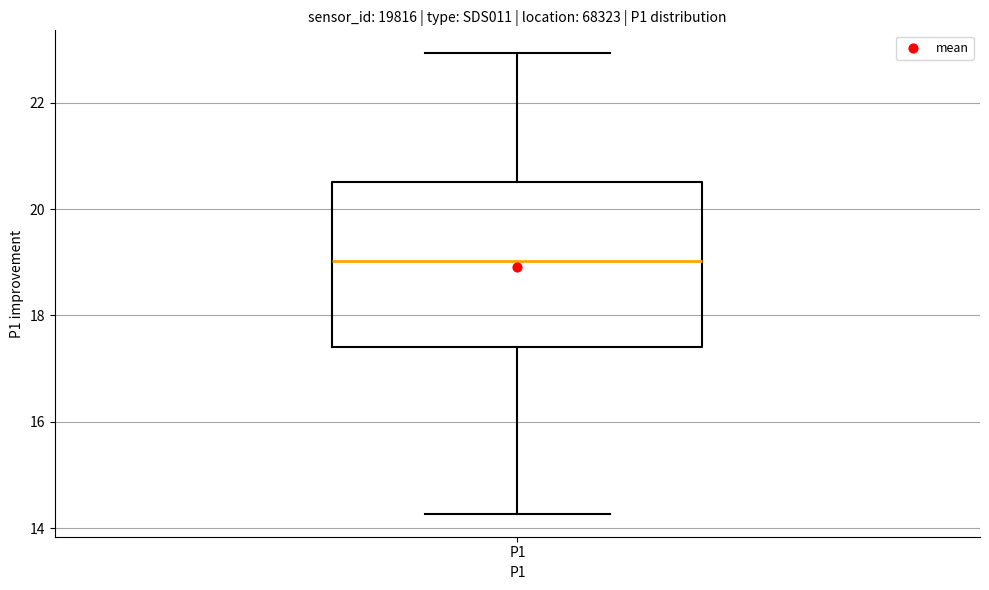

Read this box plot against the y-axis: the position of the median line, the range covered by the box, and the ends of both whiskers. The values are not printed on the chart, so give them approximately, as read against the axis.

median 19.0, box 17.4 to 20.6, whiskers 14.2 to 23.0